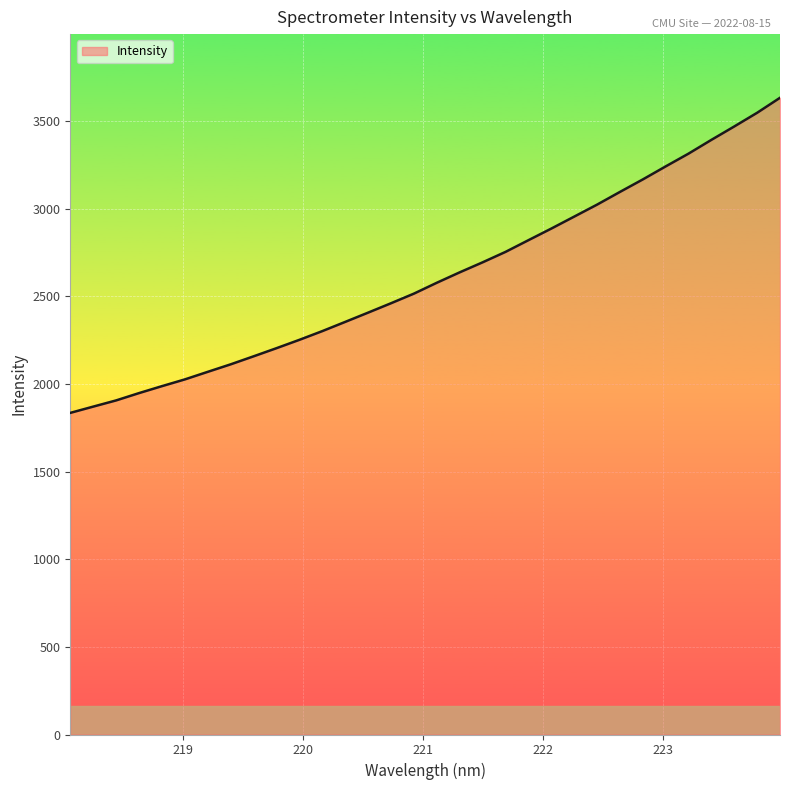

What is the minimum value shown in the chart?

1834.9